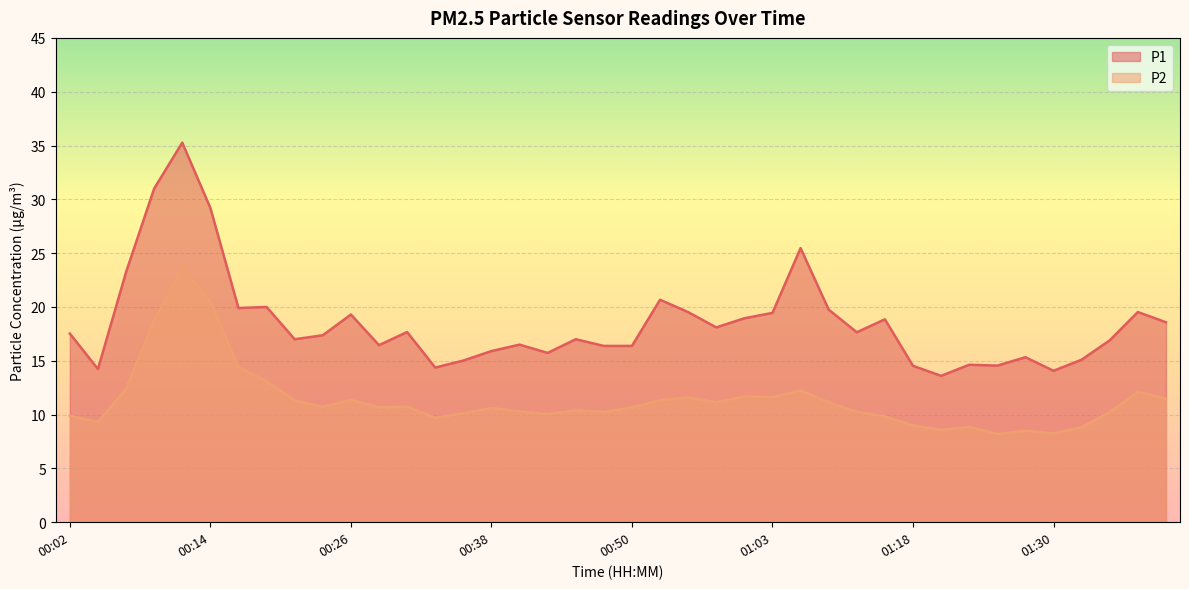

What is the difference between the P1 values at 01:15 and 01:23?

4.2